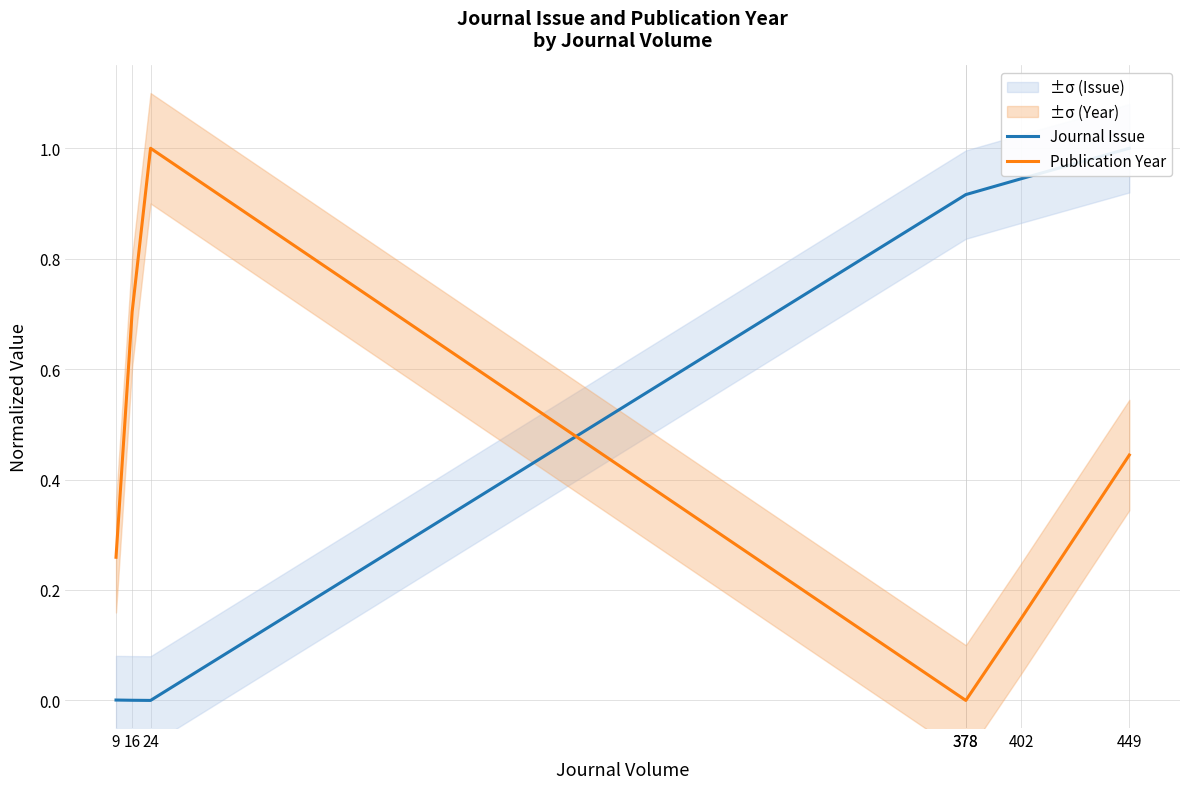

The value of Journal Issue at 378 is 1.2. True or false?

False